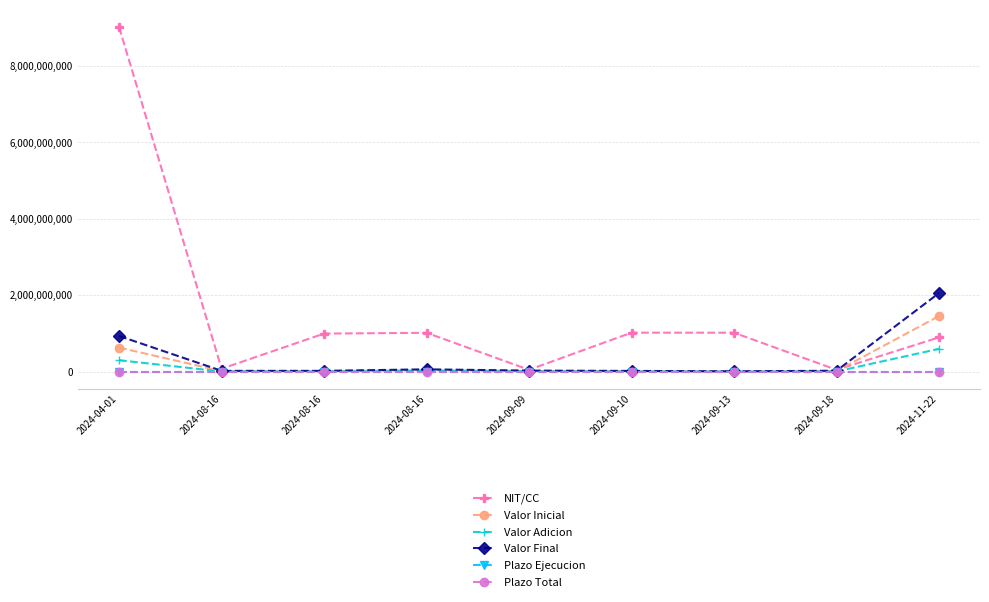

Reading left to right, transcribe all the data shown in this chart.

NIT/CC: 9016815801	80067605	1000331650	1020767371	52738953	1024506245	1022950149	52261290	900782536
Valor Inicial: 633751525	17550000	17550000	45000000	21150000	15795000	8460000	18900000	1458478979
Valor Adicion: 303355730	7800000	7800000	20000000	10575000	7897500	4230000	9450000	600900869
Valor Final: 937107255	25350000	25350000	65000000	31725000	23692500	12690000	28350000	2059379848
Plazo Ejecucion: 270	135	135	135	90	90	90	90	210
Plazo Total: 390	195	195	195	135	135	135	135	210